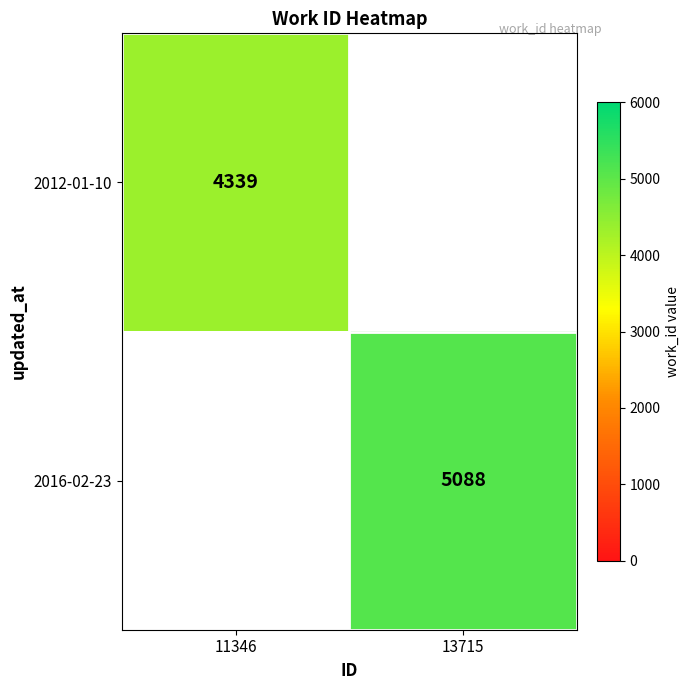

The value of 2016-02-23 at 13715 is 9025. True or false?

False